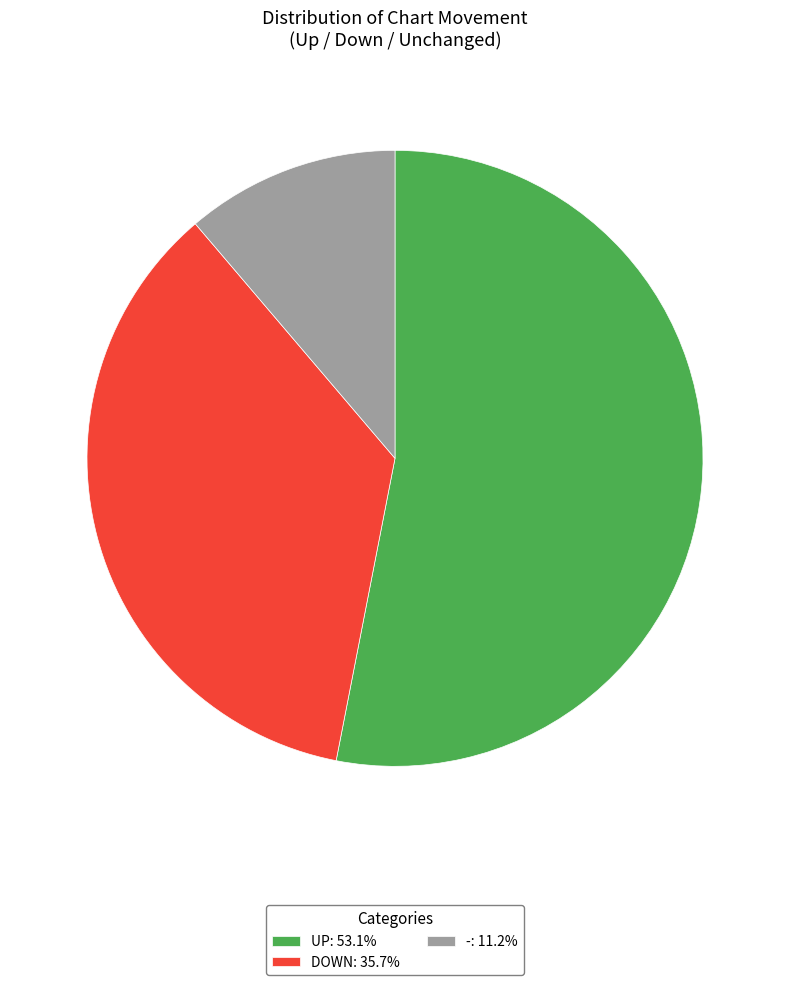

What is the ratio of the value at UP: 53.1% to the value at DOWN: 35.7%?

1.5